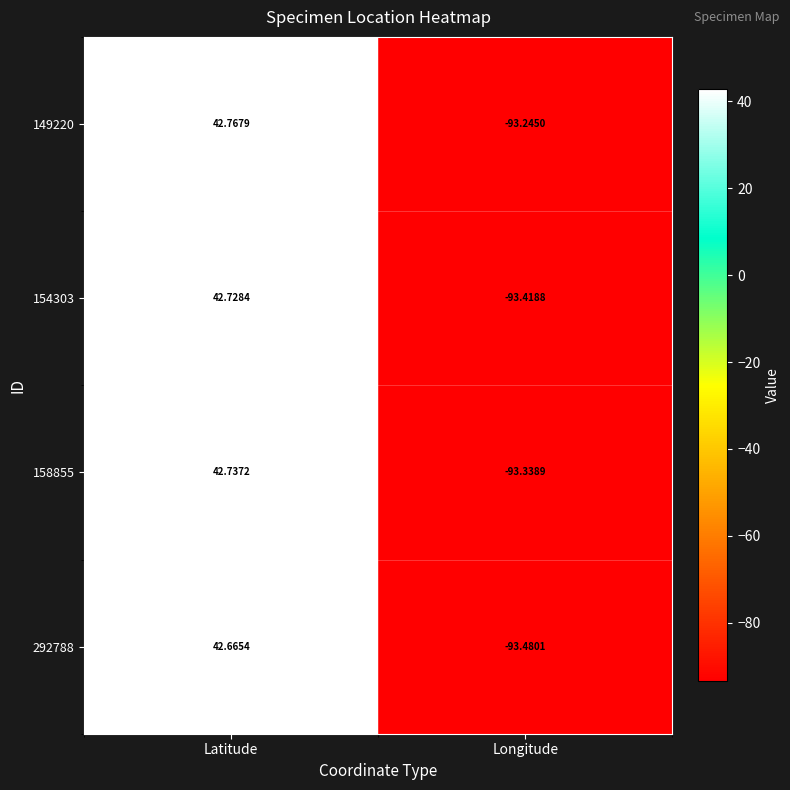

Which series has the largest range (max minus min)?

154303